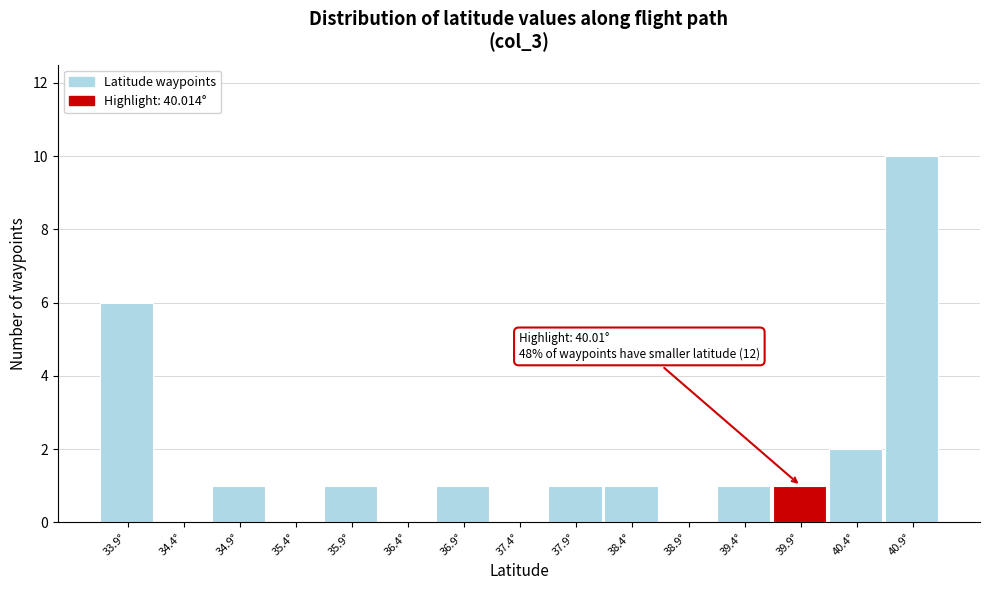

Reading left to right, extract all data points from this chart.

33.9°=6	34.4°=0	34.9°=1	35.4°=0	35.9°=1	36.4°=0	36.9°=1	37.4°=0	37.9°=1	38.4°=1	38.9°=0	39.4°=1	39.9°=1	40.4°=2	40.9°=10